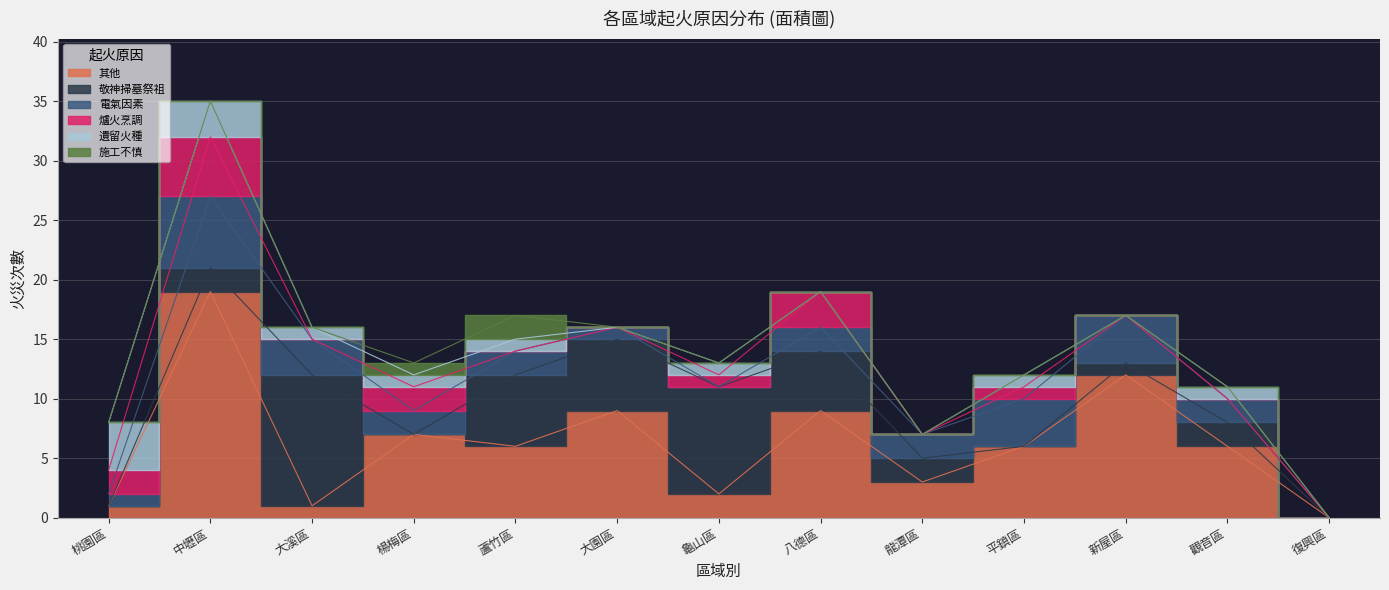

Which series ends up on top after the final intersection of 電氣因素 and 其他?

其他